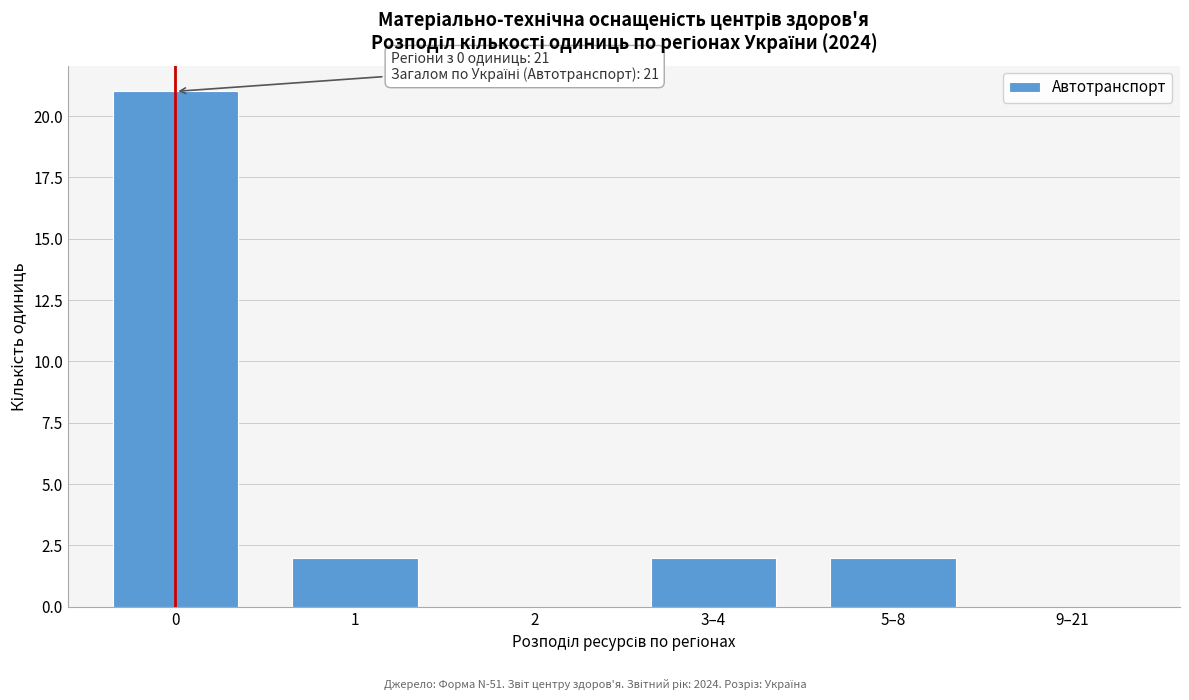

Reading left to right, what are all the values shown in this chart?

0=21	1=2	2=0	3–4=2	5–8=2	9–21=0